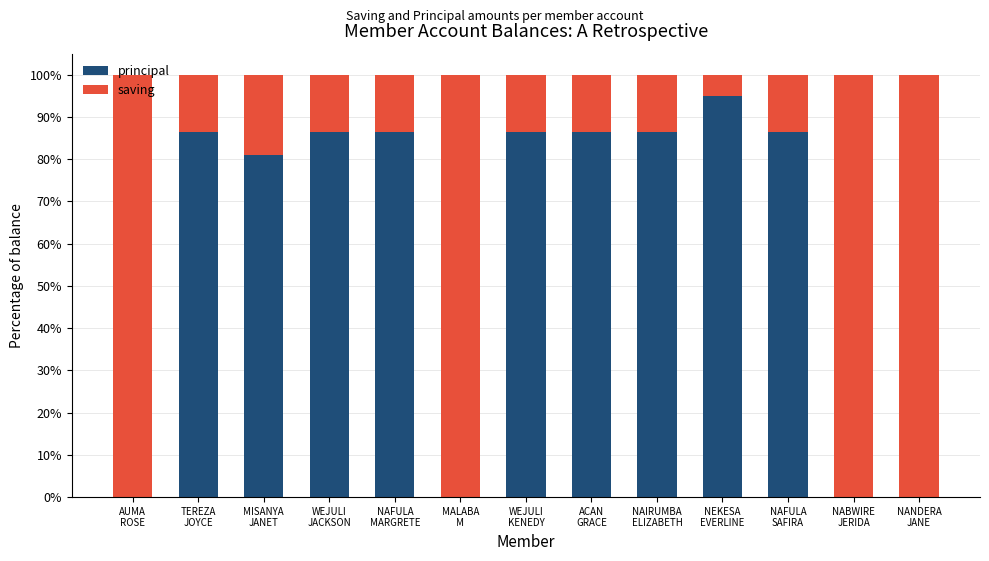

Are the bars grouped side by side (vs. stacked)?

No